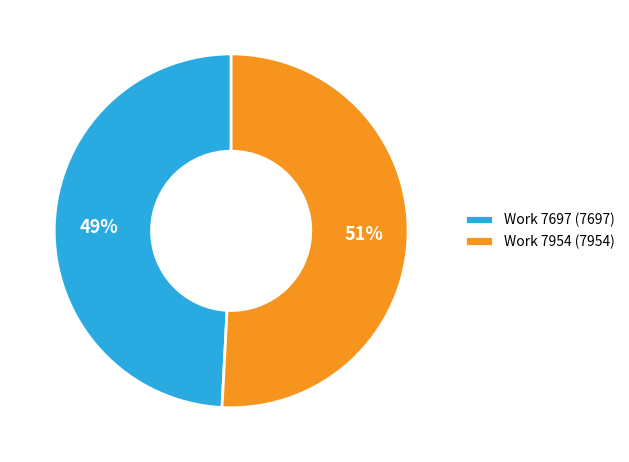

How many segments does this pie chart have?

2